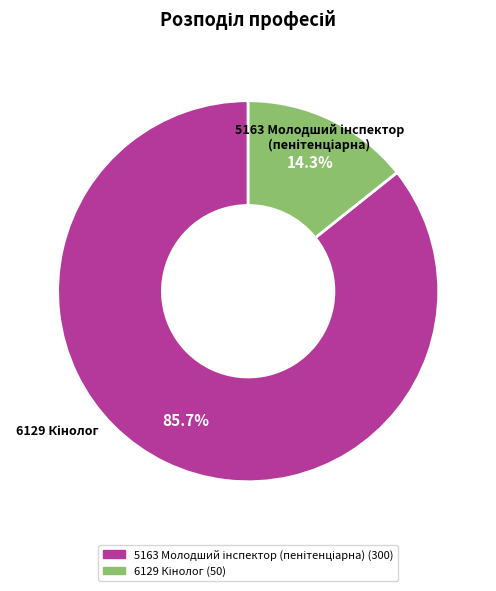

Count the number of slices in the pie.

2